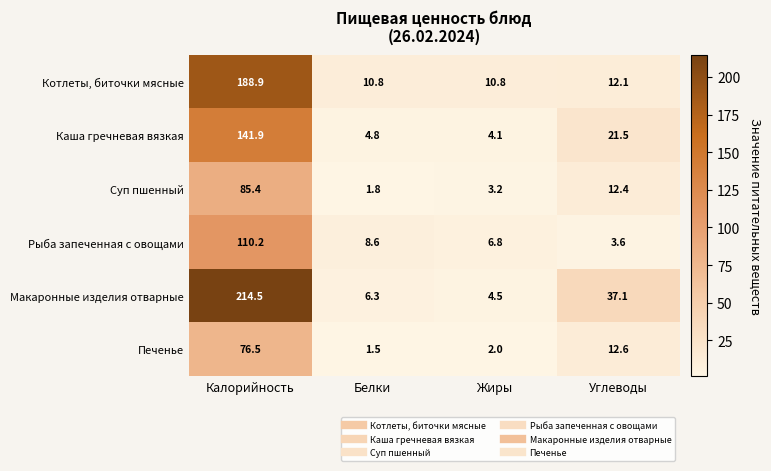

What is the difference between the maximum and second lowest values in the Рыба запеченная с овощами series?

103.4